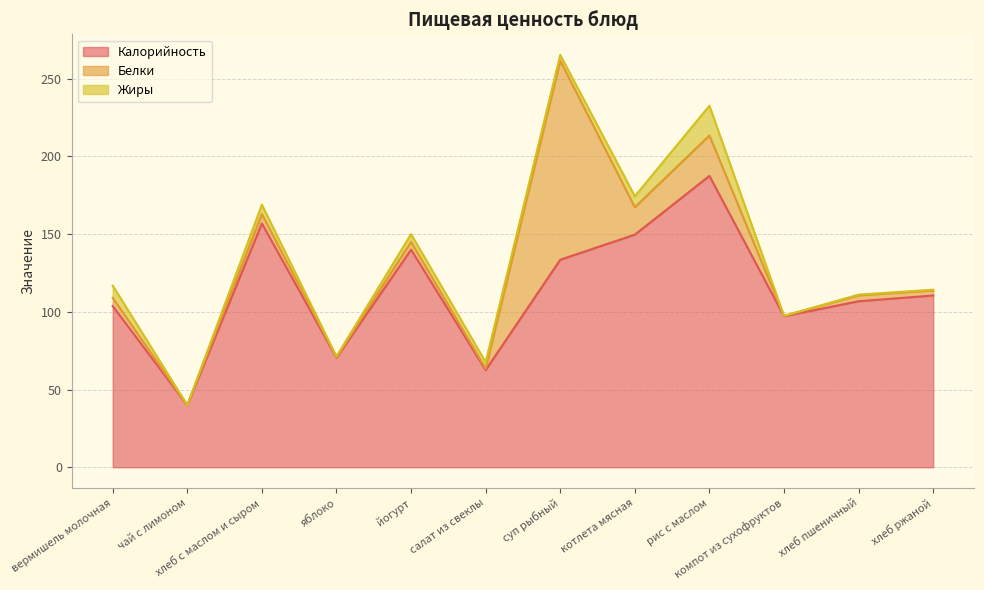

At which category does Жиры reach its first local peak?

хлеб с маслом и сыром